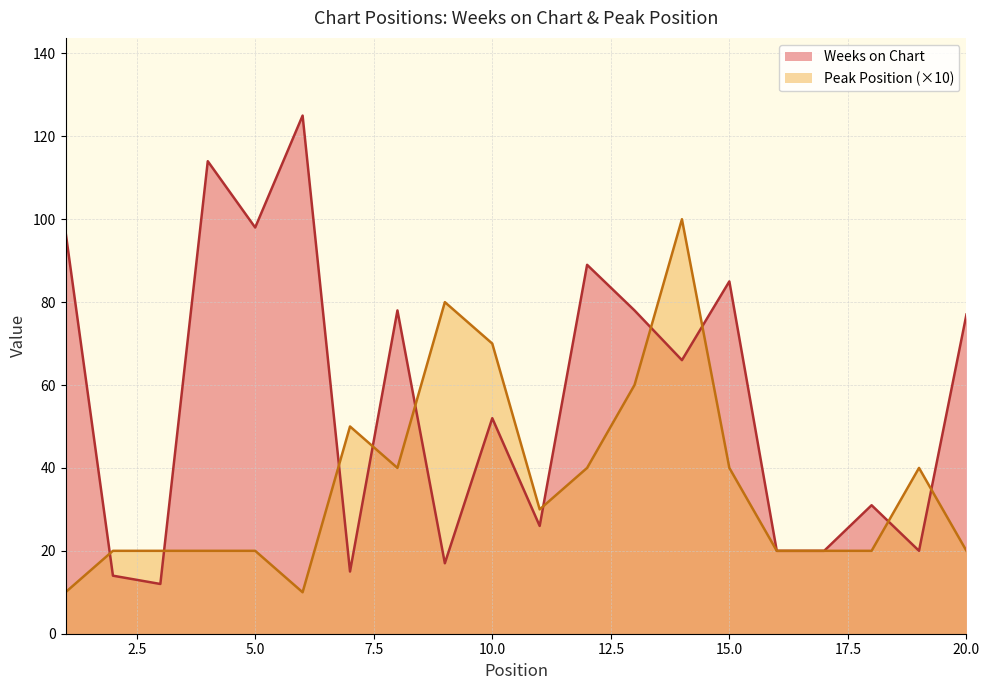

Which category has the lowest value across all series?

1